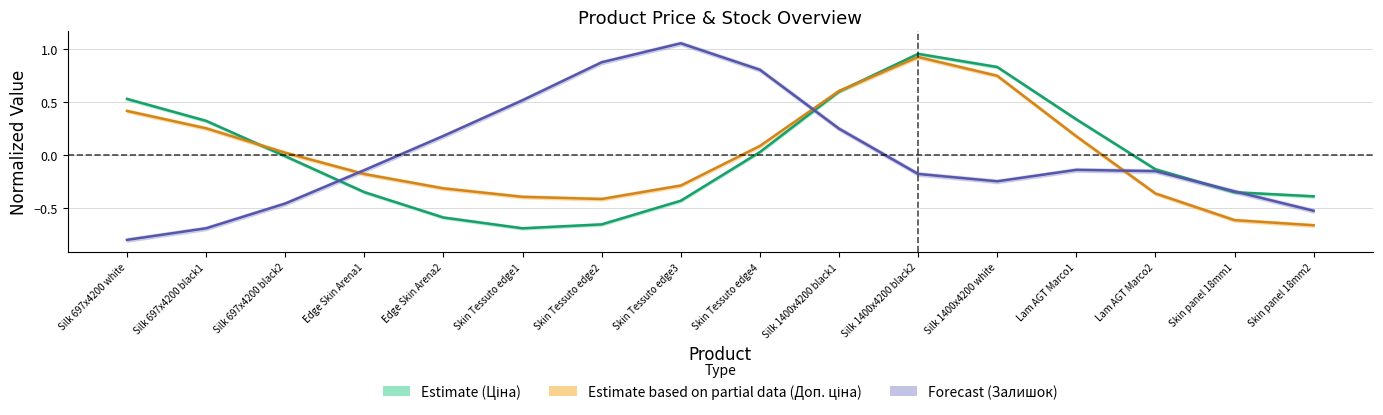

Where does the Ціна (Estimate) series first go above 0?

Silk 697x4200 white